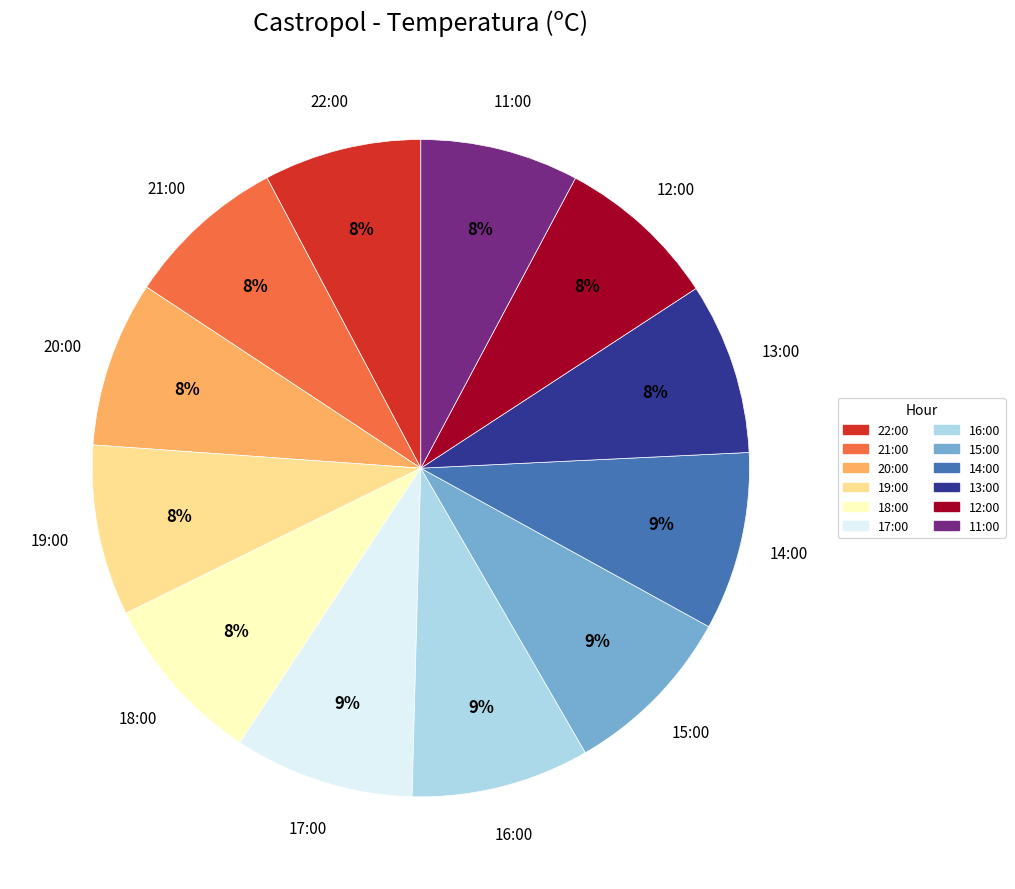

Combined, do 11:00 and 17:00 account for over 50%?

No